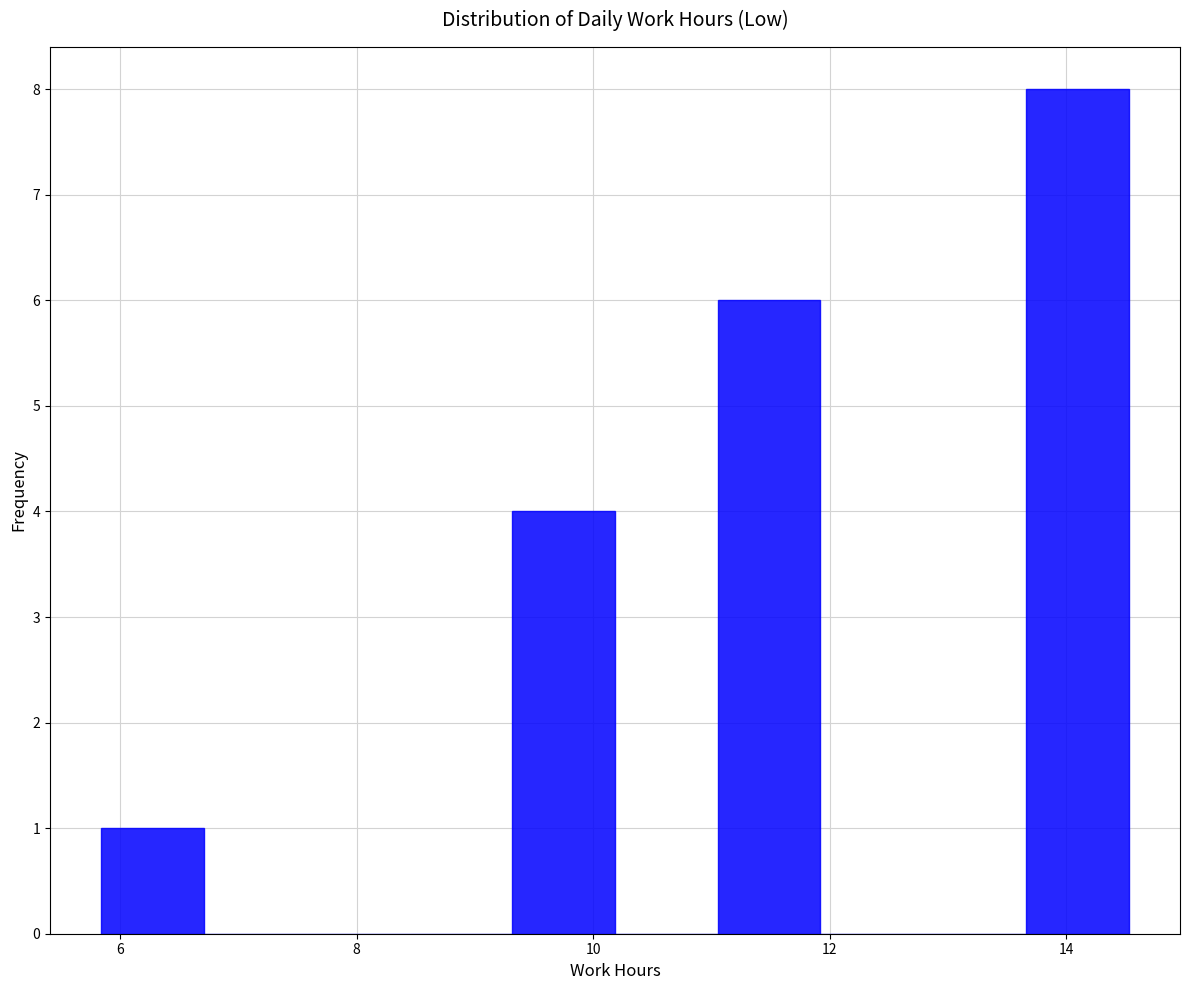

How tall is the bar that spans 9.4 to 10.2 on the x-axis? Neither the bar edges nor the heights are printed on the chart, so give them approximately, as read against the axes.

4